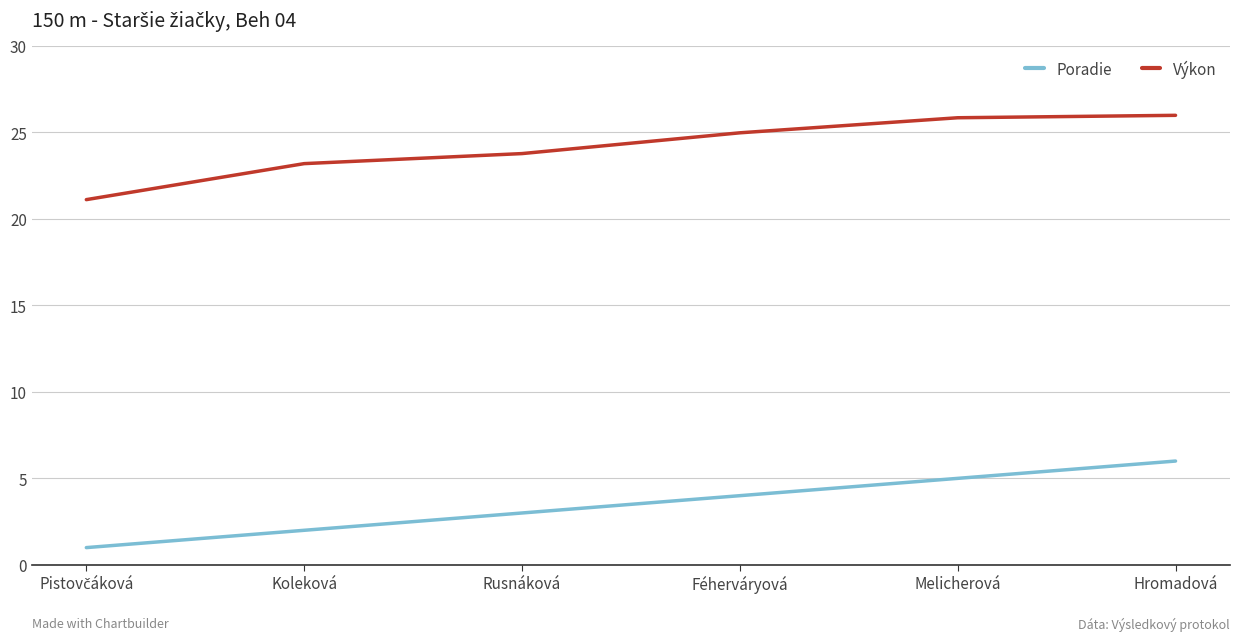

Is it true that Výkon equals 14.7 at Koleková?

False